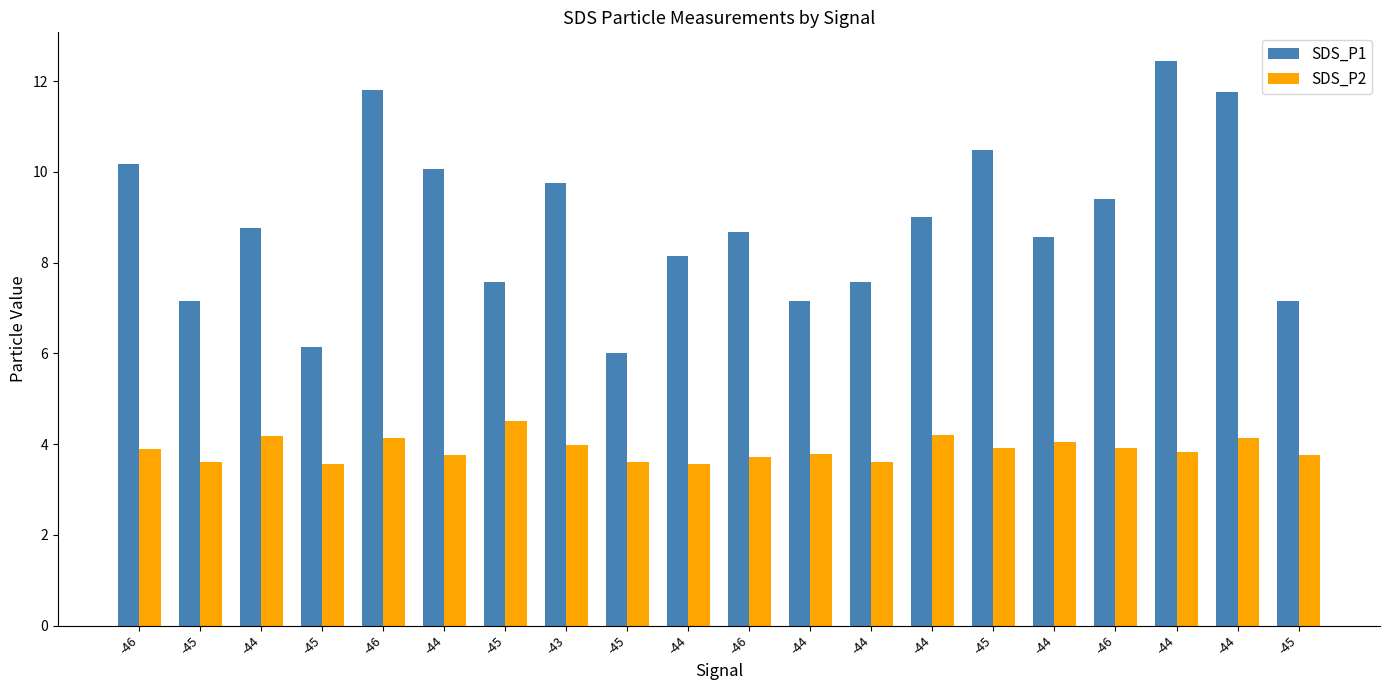

What is the maximum value shown in the chart?

12.4